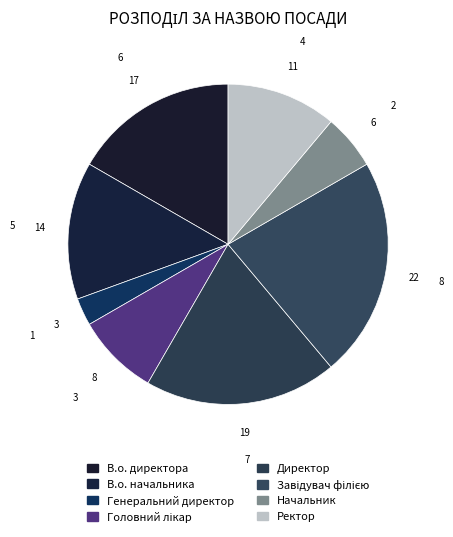

What is the change in value from Головний лікар to Директор?

+4